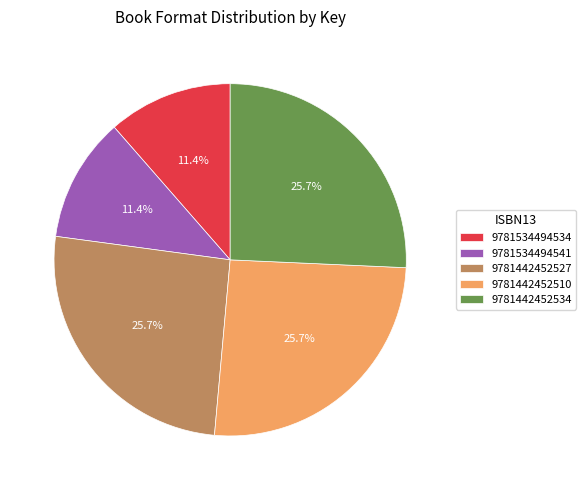

To the nearest percent, what is the difference between the largest and smallest slice percentages?

14%